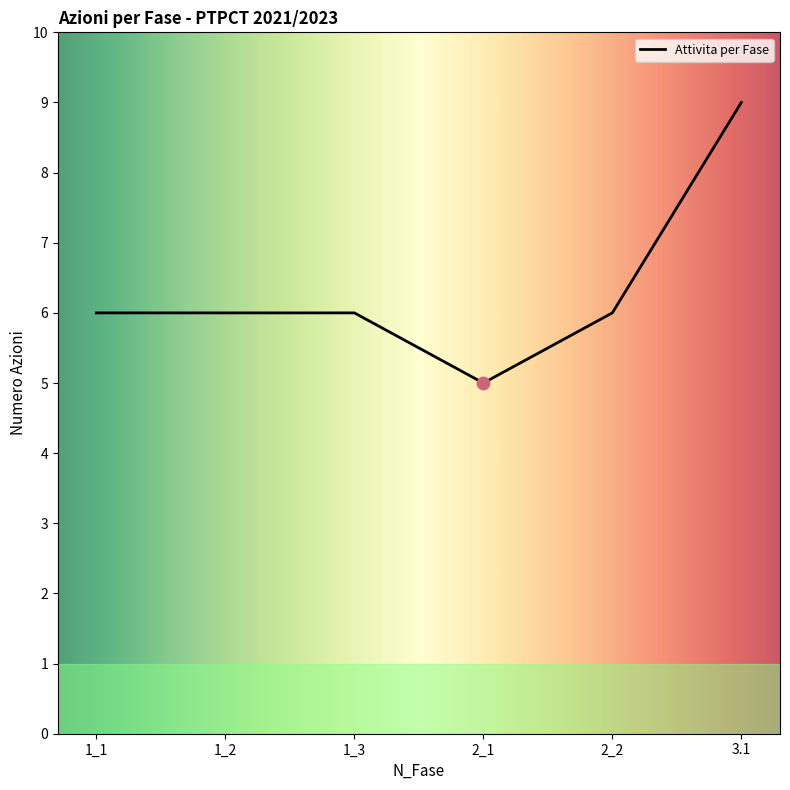

What is the change in value from 1_2 to 3.1?

+3